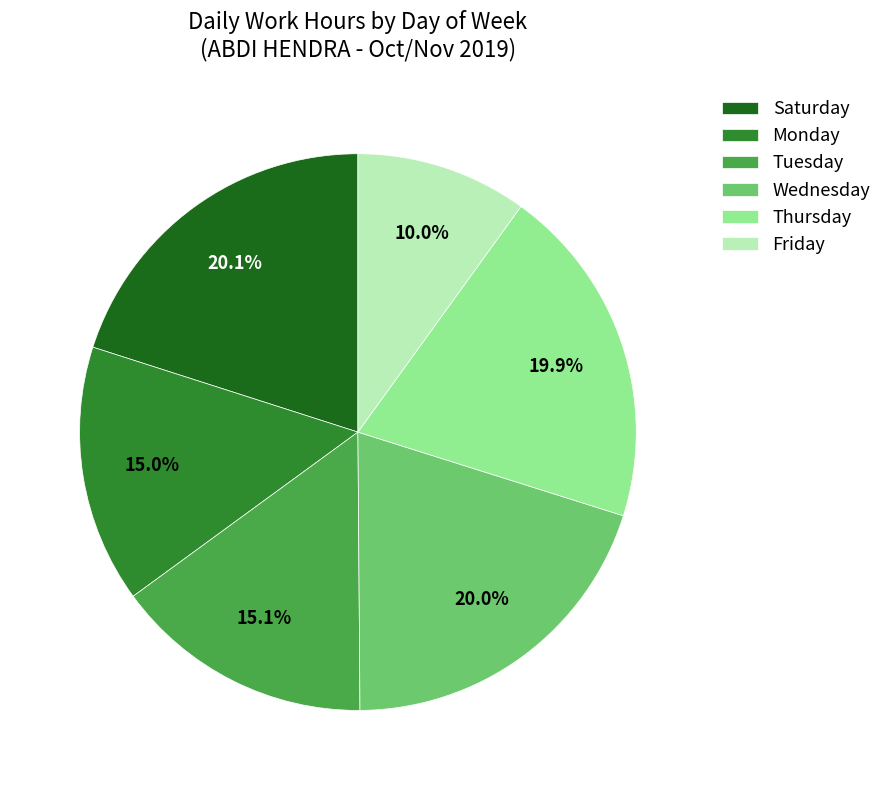

Approximately how many times larger is the value at Saturday compared to Friday?

2.0